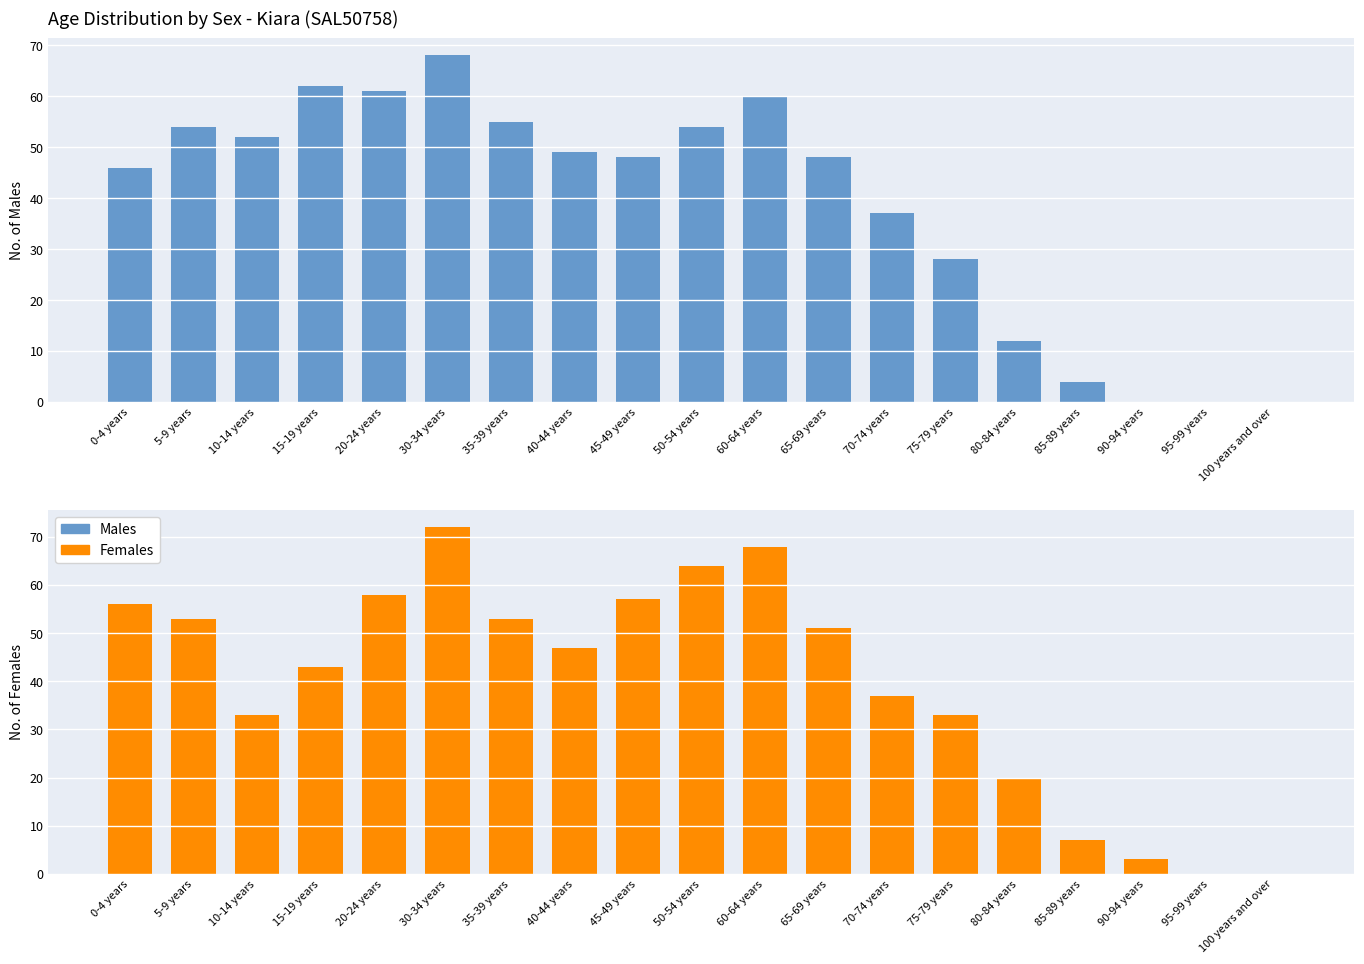

What position from the left is 95-99 years?

18